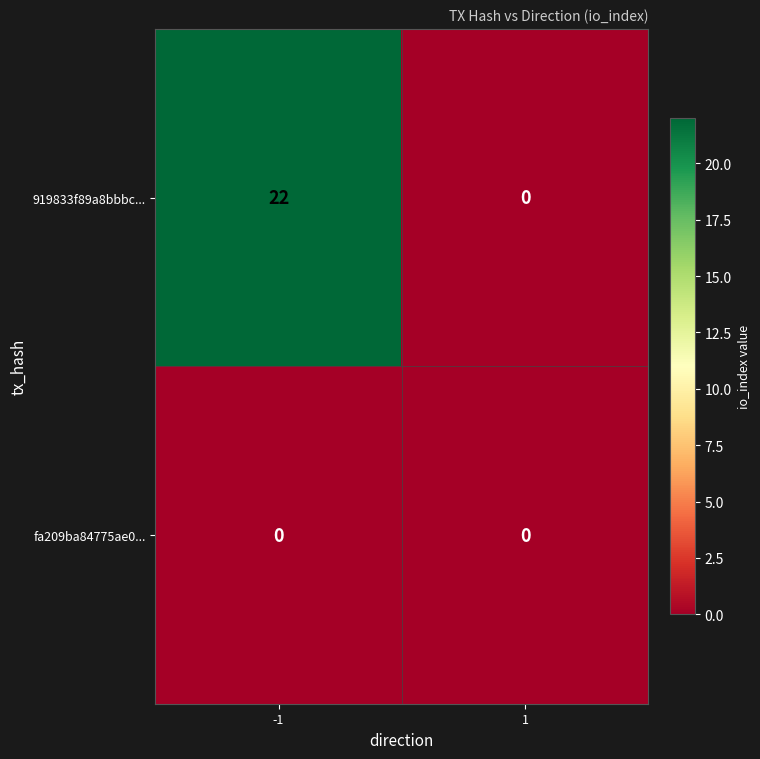

Reading left to right, transcribe all the data shown in this chart.

919833f89a8bbbc...: 22	0
fa209ba84775ae0...: 0	0